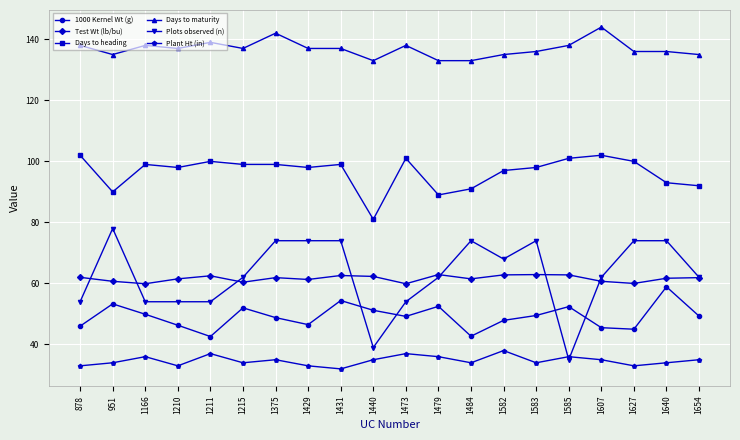

Read the 1000 Kernel Wt (g) value at 1429.

46.5